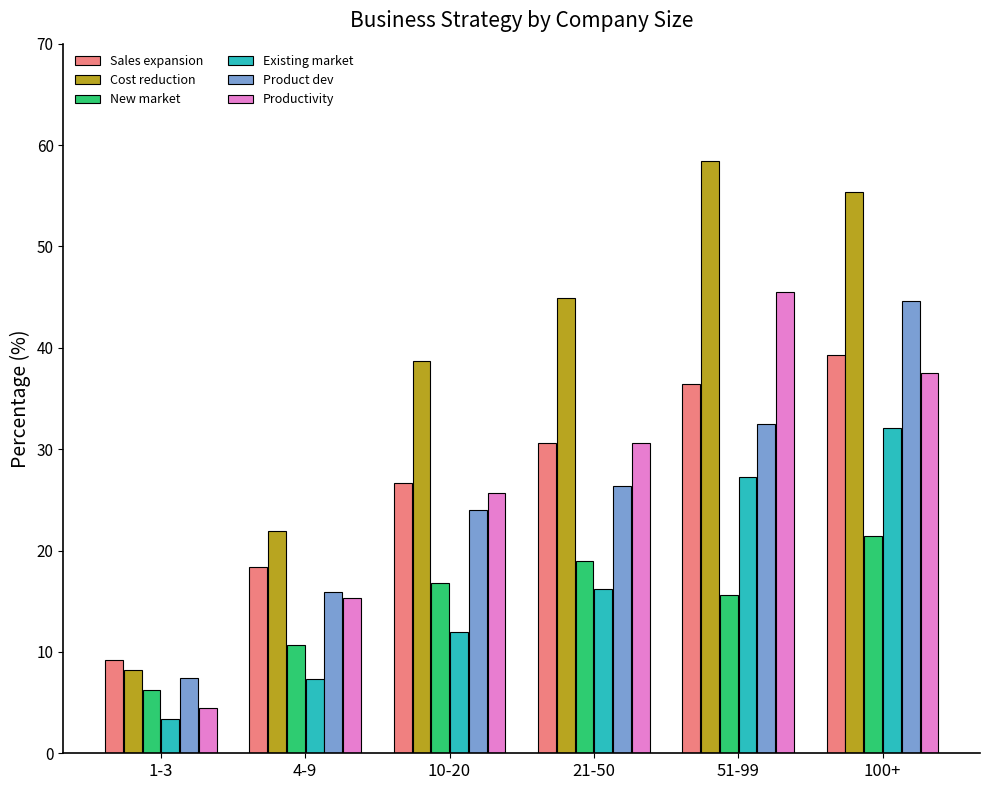

What is the difference between the maximum and second lowest values in the Product dev series?

28.7